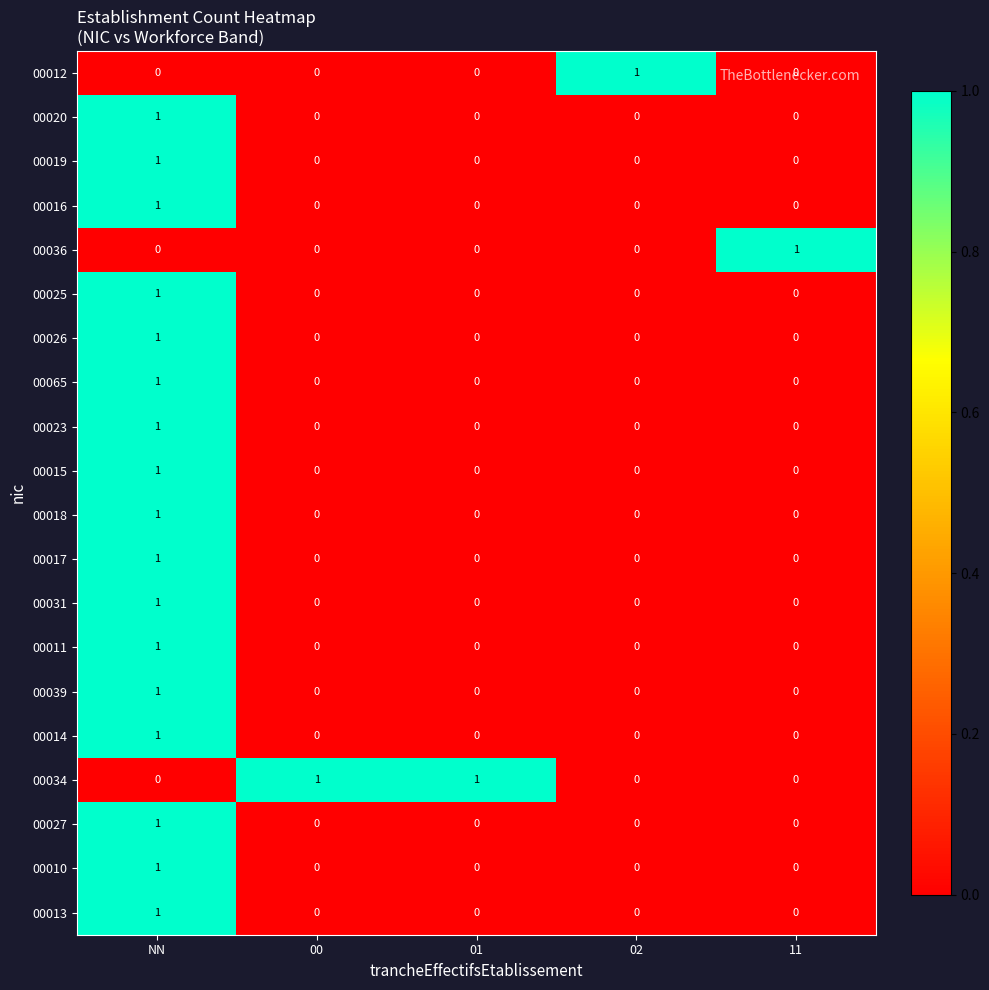

The 00027 series shows 0 at 02. True or false?

True